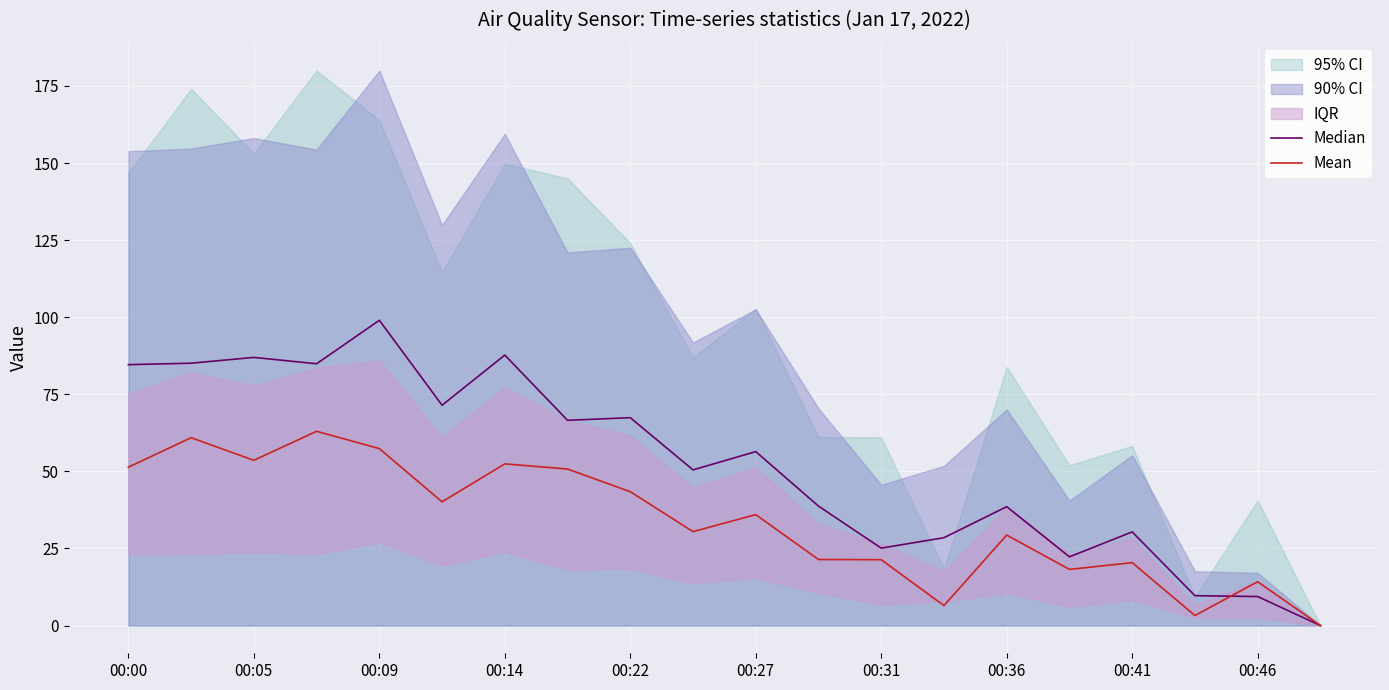

The Mean series shows 20.4 at 00:41. True or false?

True